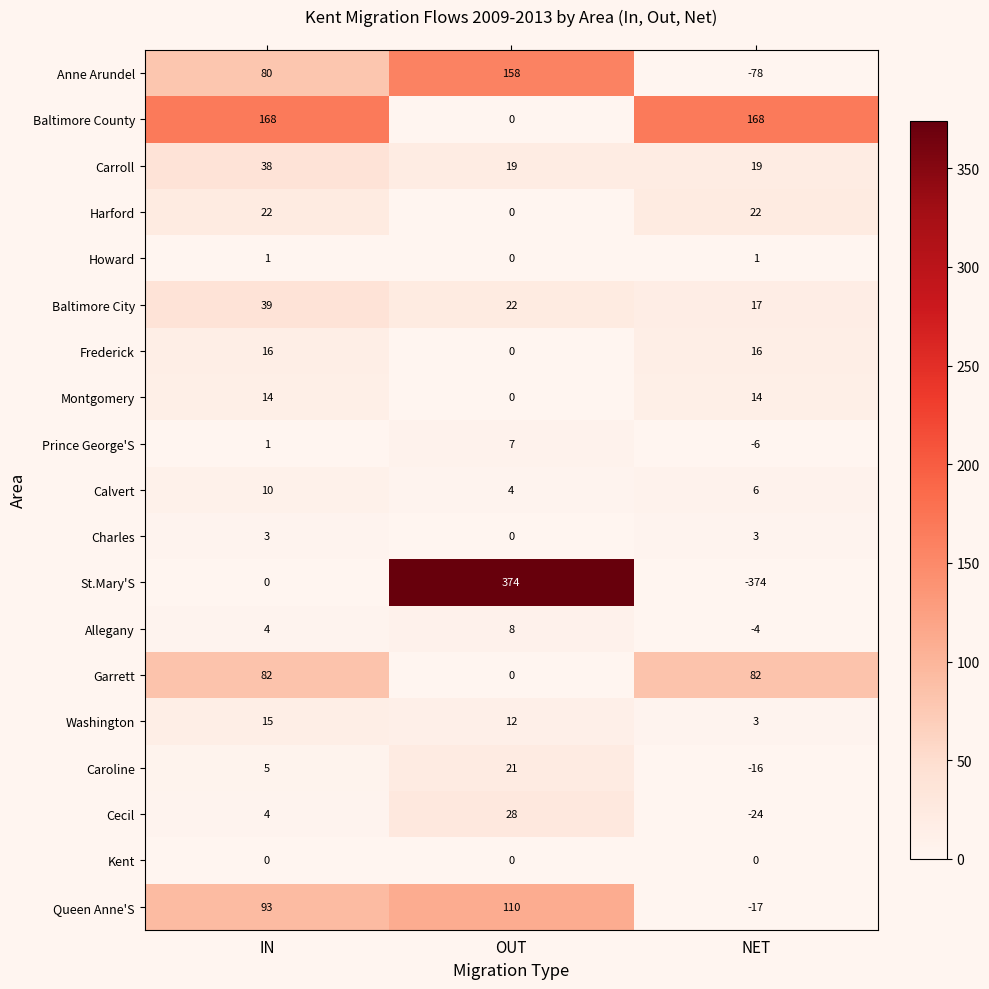

How many values in the Montgomery series are below 14?

1